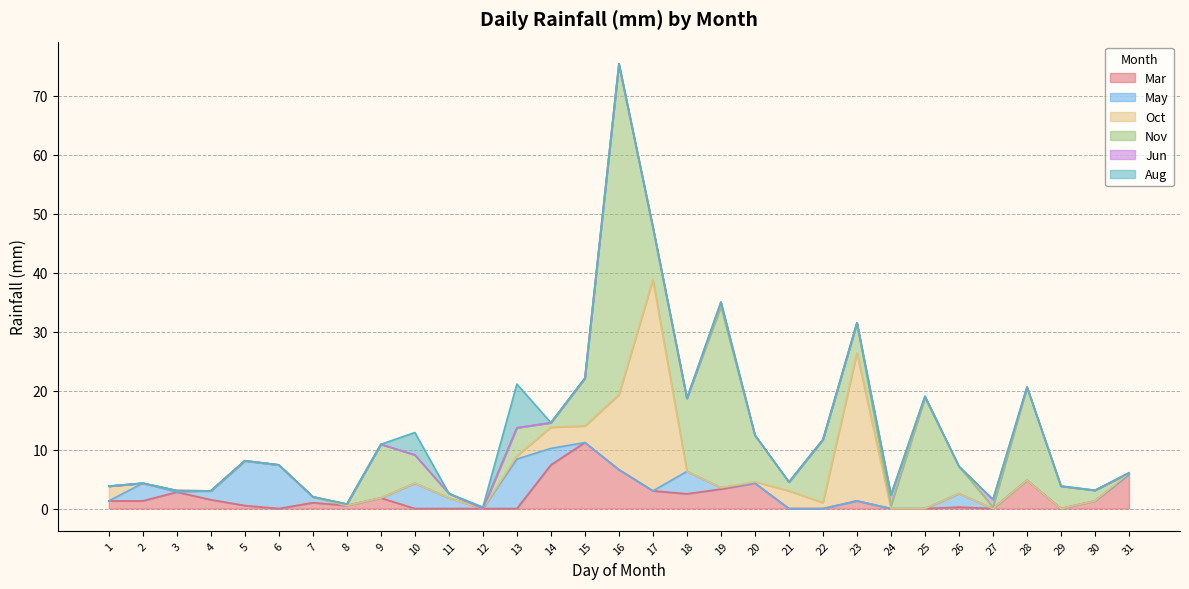

Which series changed the most between 20 and 23?

Oct